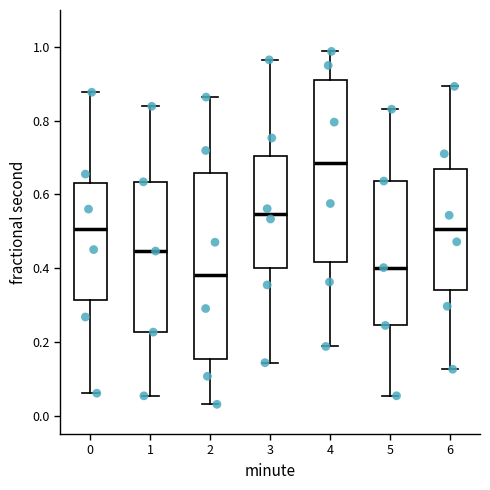

Reading left to right, transcribe this box plot: for each box, give where its median line is, the range the box spans, and where its two whiskers end, as read against the y-axis. The values are not printed on the chart, so give them approximately, as read against the axis.

0: median 0.50, box 0.32 to 0.64, whiskers 0.06 to 0.88
1: median 0.44, box 0.22 to 0.64, whiskers 0.06 to 0.84
2: median 0.38, box 0.16 to 0.66, whiskers 0.04 to 0.86
3: median 0.54, box 0.40 to 0.70, whiskers 0.14 to 0.96
4: median 0.68, box 0.42 to 0.92, whiskers 0.18 to 0.98
5: median 0.40, box 0.24 to 0.64, whiskers 0.06 to 0.84
6: median 0.50, box 0.34 to 0.66, whiskers 0.12 to 0.90